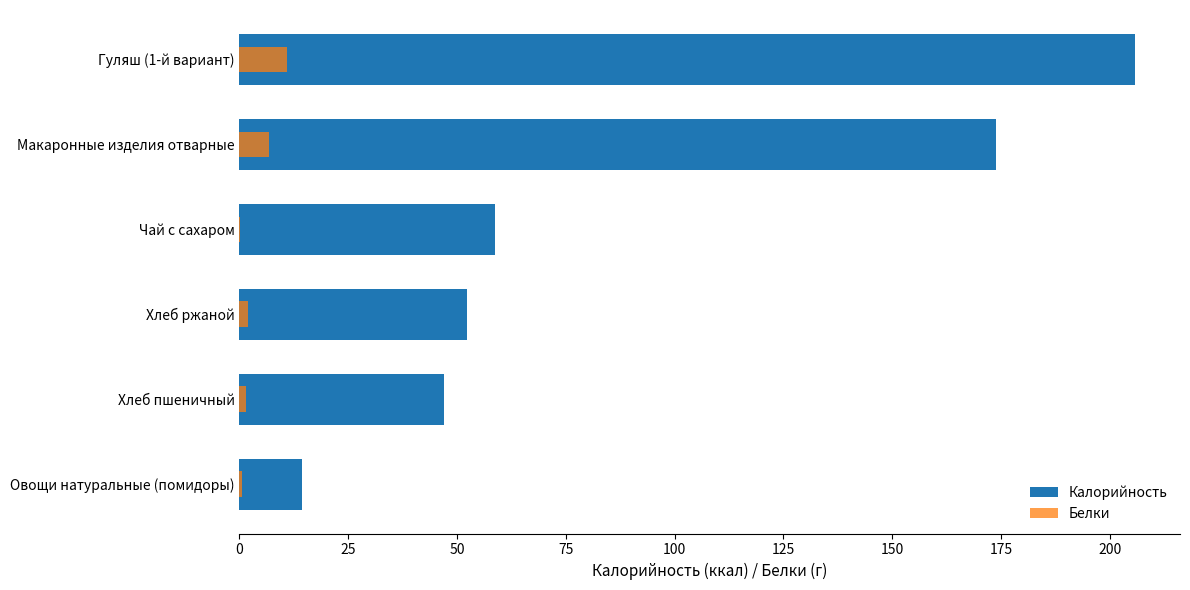

What is the value of the Белки bar at the 4th from the left?

0.2